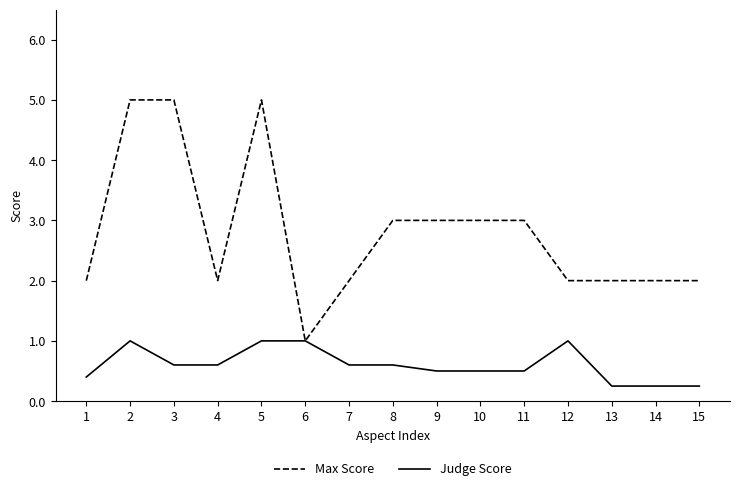

What are all the series names shown in the legend?

Max Score, Judge Score